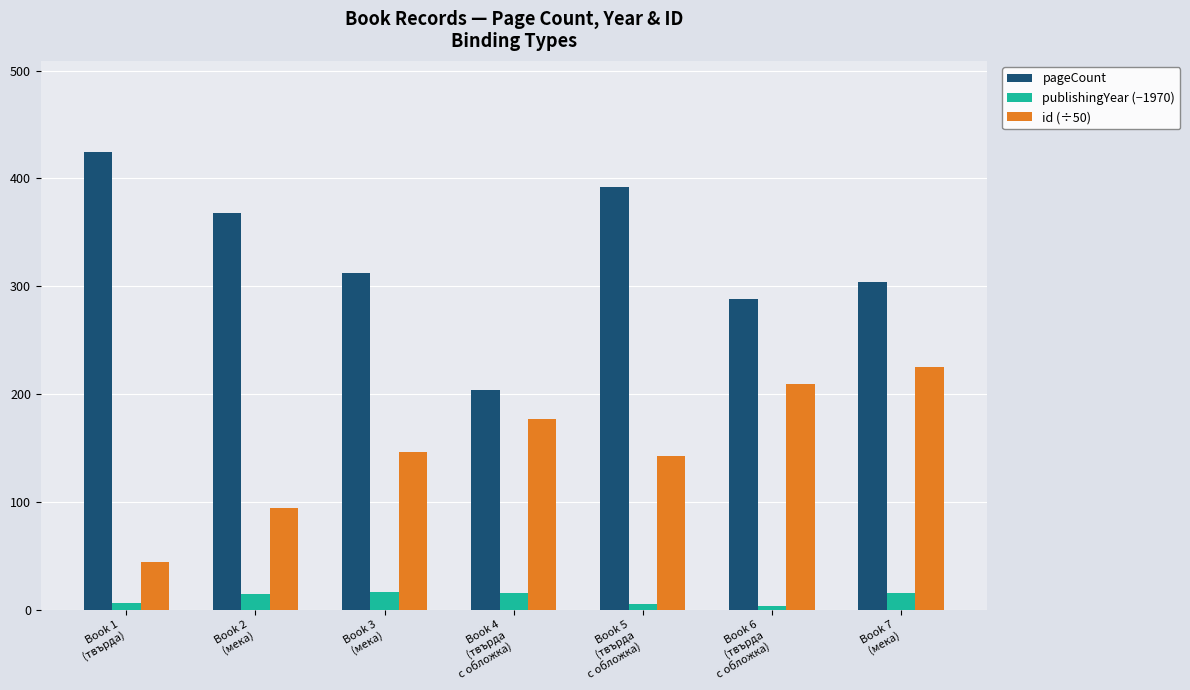

What is the spread (max minus min) of values at Book 7
(мека)?

289.0